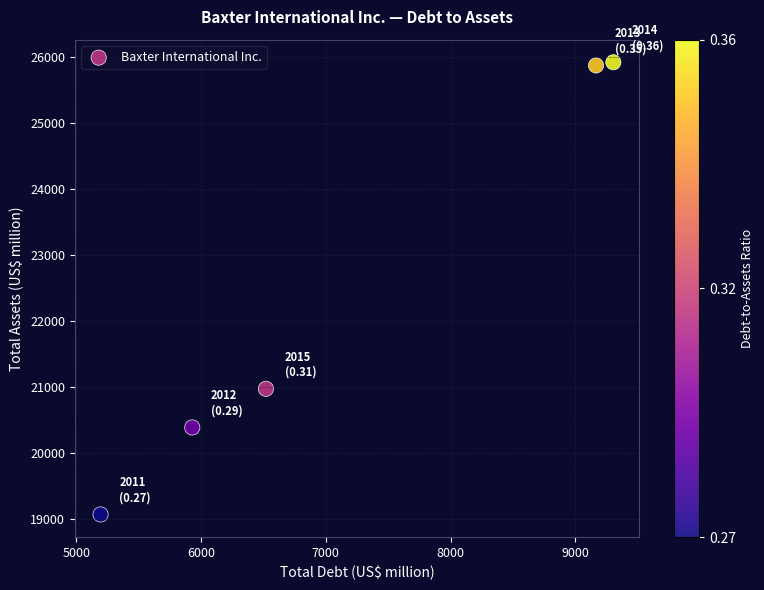

What Y value in the scatter plot is closest to 22495?

20975